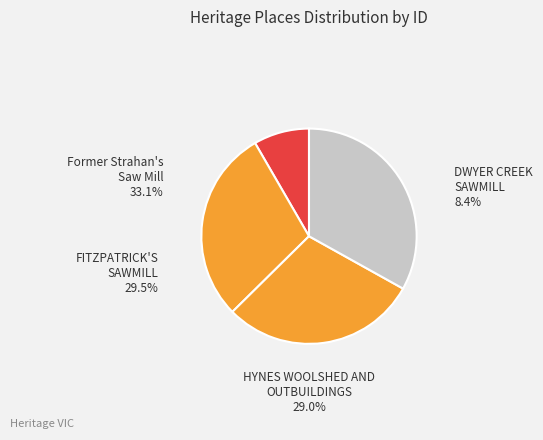

The FITZPATRICK'S SAWMILL slice represents 16% of the pie. True or false?

False